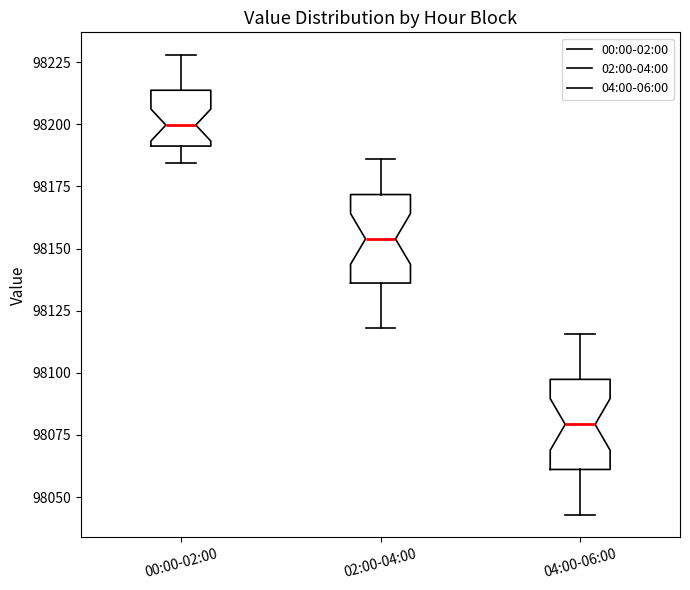

Reading left to right, transcribe this box plot: for each box, give where its median line is, the range the box spans, and where its two whiskers end, as read against the y-axis. The values are not printed on the chart, so give them approximately, as read against the axis.

00:00-02:00: median 98200, box 98190 to 98215, whiskers 98185 to 98230
02:00-04:00: median 98155, box 98135 to 98170, whiskers 98120 to 98185
04:00-06:00: median 98080, box 98060 to 98095, whiskers 98045 to 98115